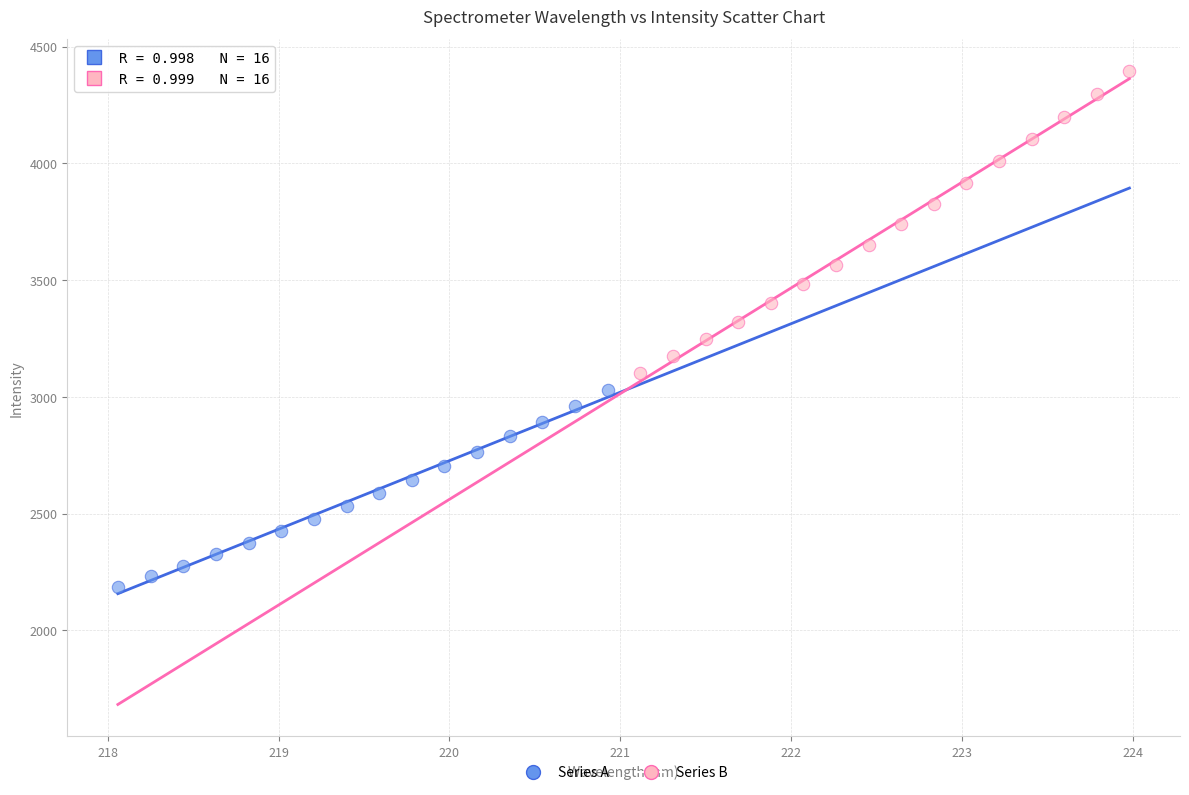

Which series has the widest spread of Y values?

Series B